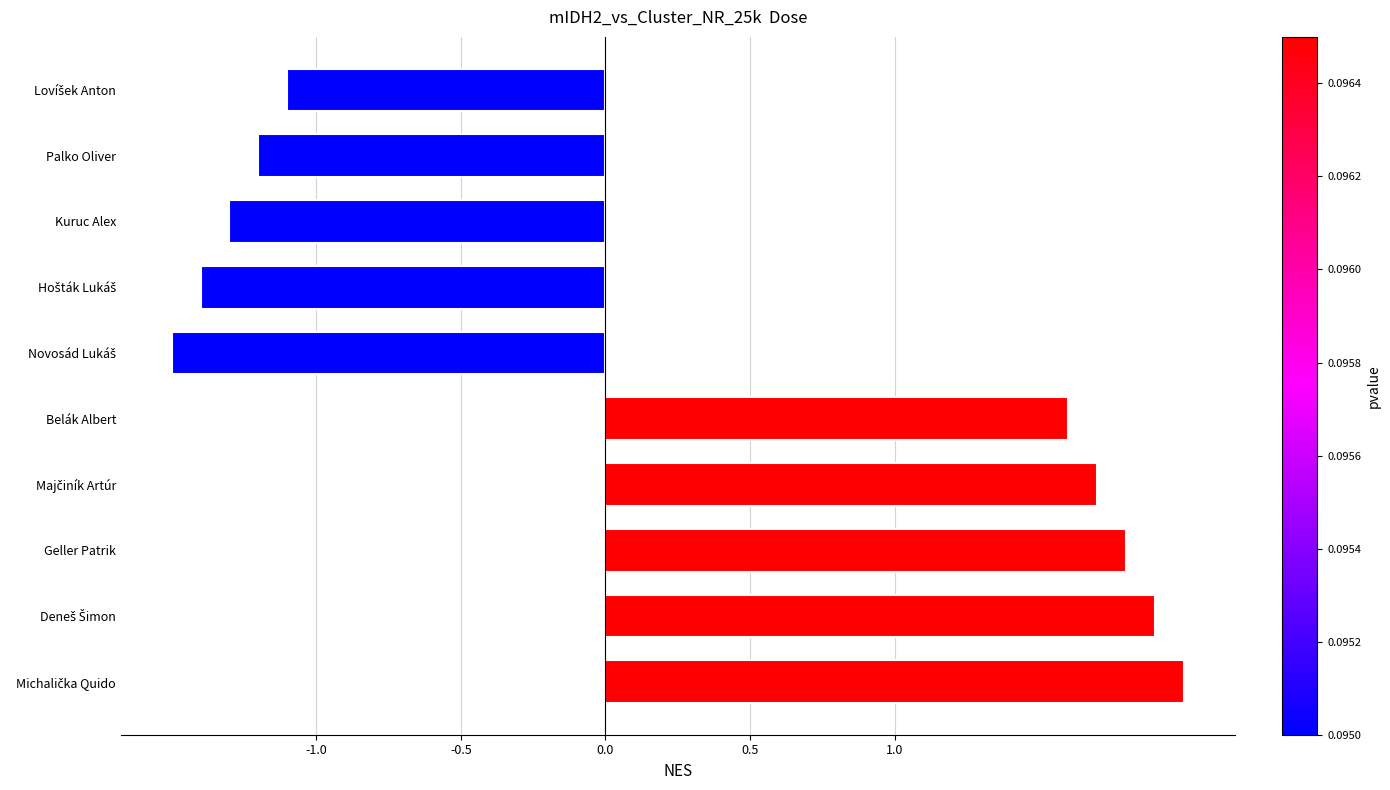

What is the maximum value shown in the chart?

2.0